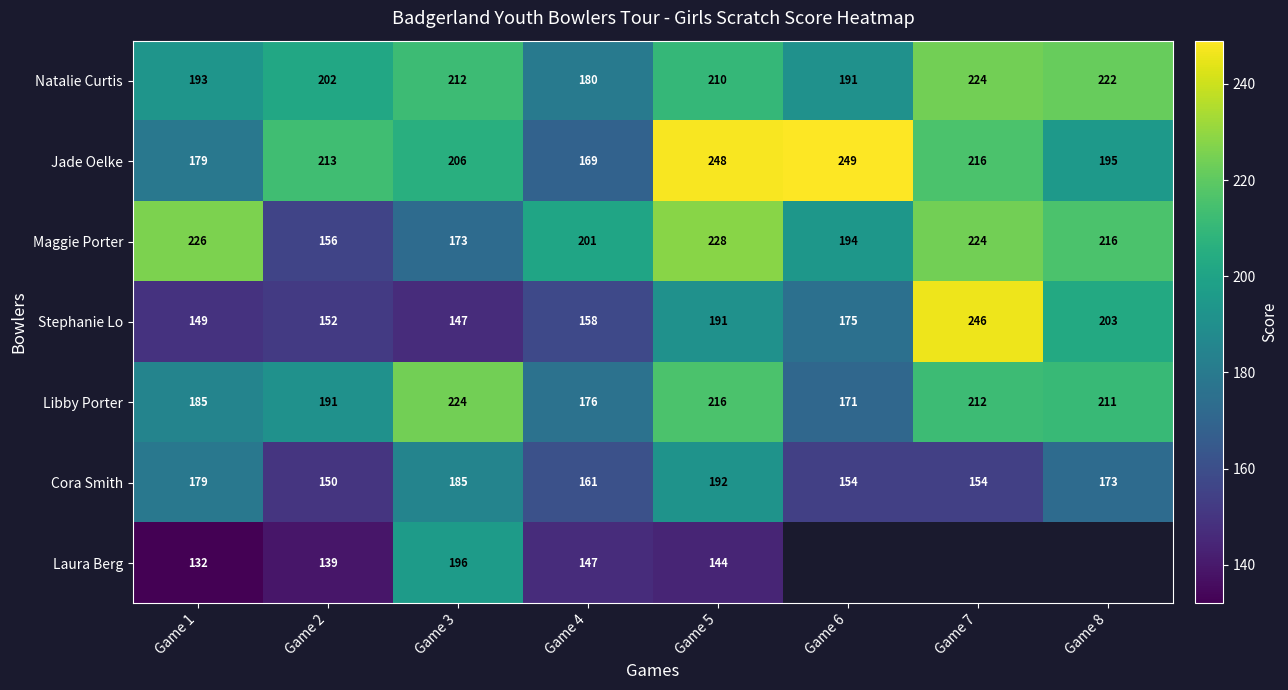

At which category is the sum across all series the highest?

Game 5